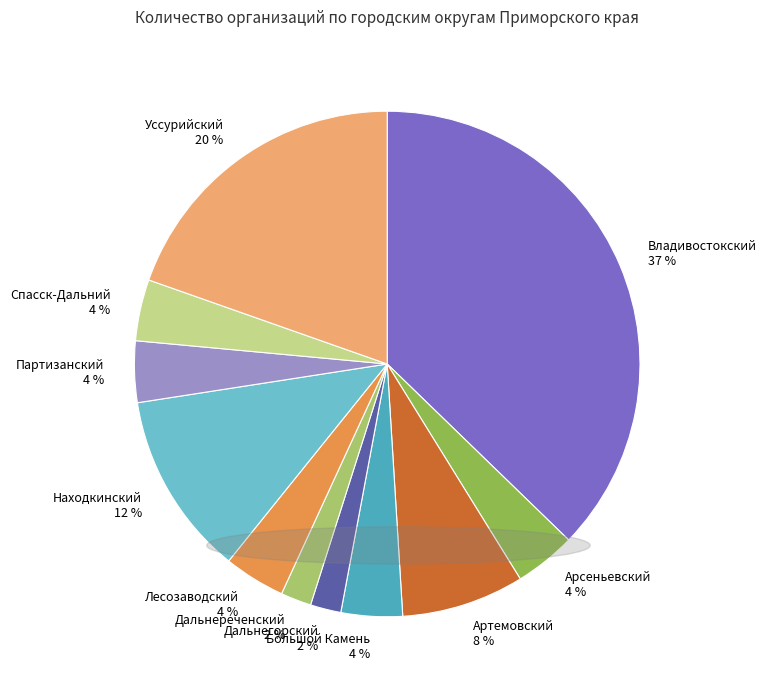

Is the sum of Лесозаводский and Партизанский greater than half?

No